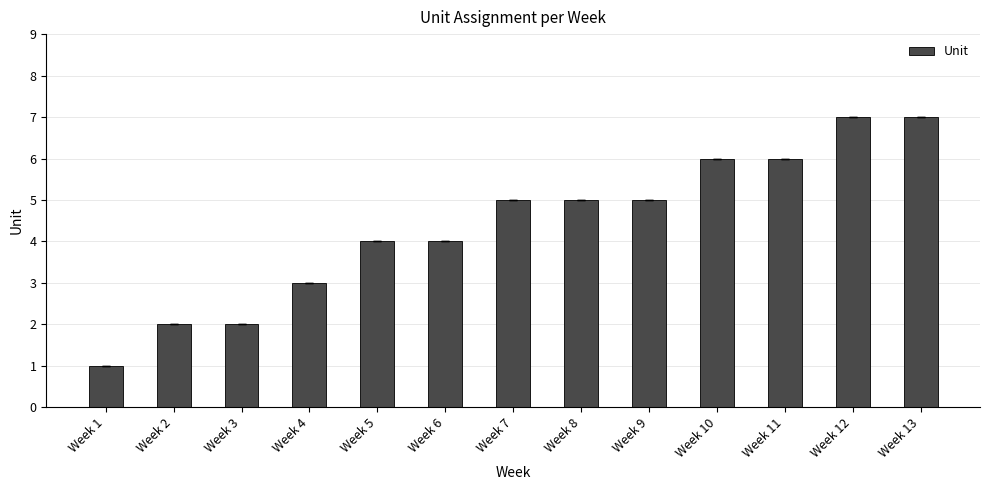

What is the difference between the values at Week 10 and Week 1?

5